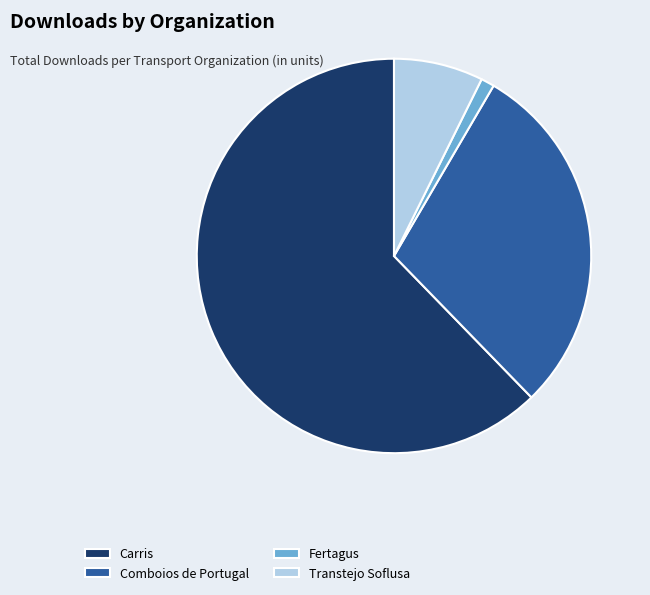

Which has a higher value, Carris or Comboios de Portugal?

Carris